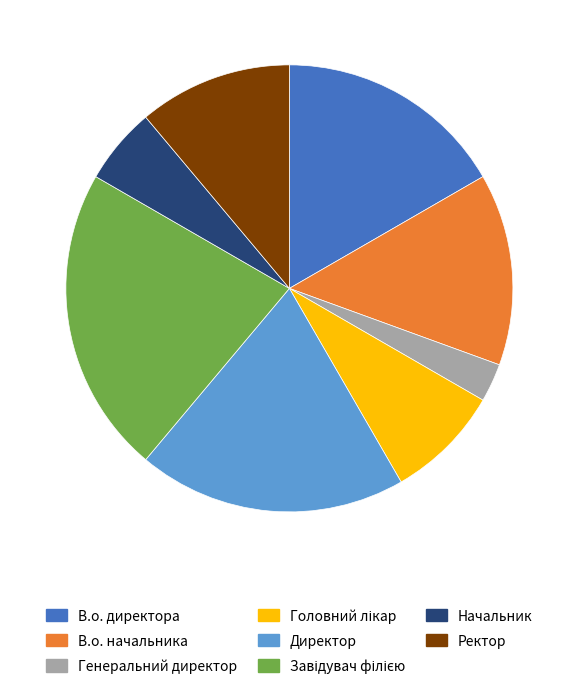

Does any single category account for the majority?

No